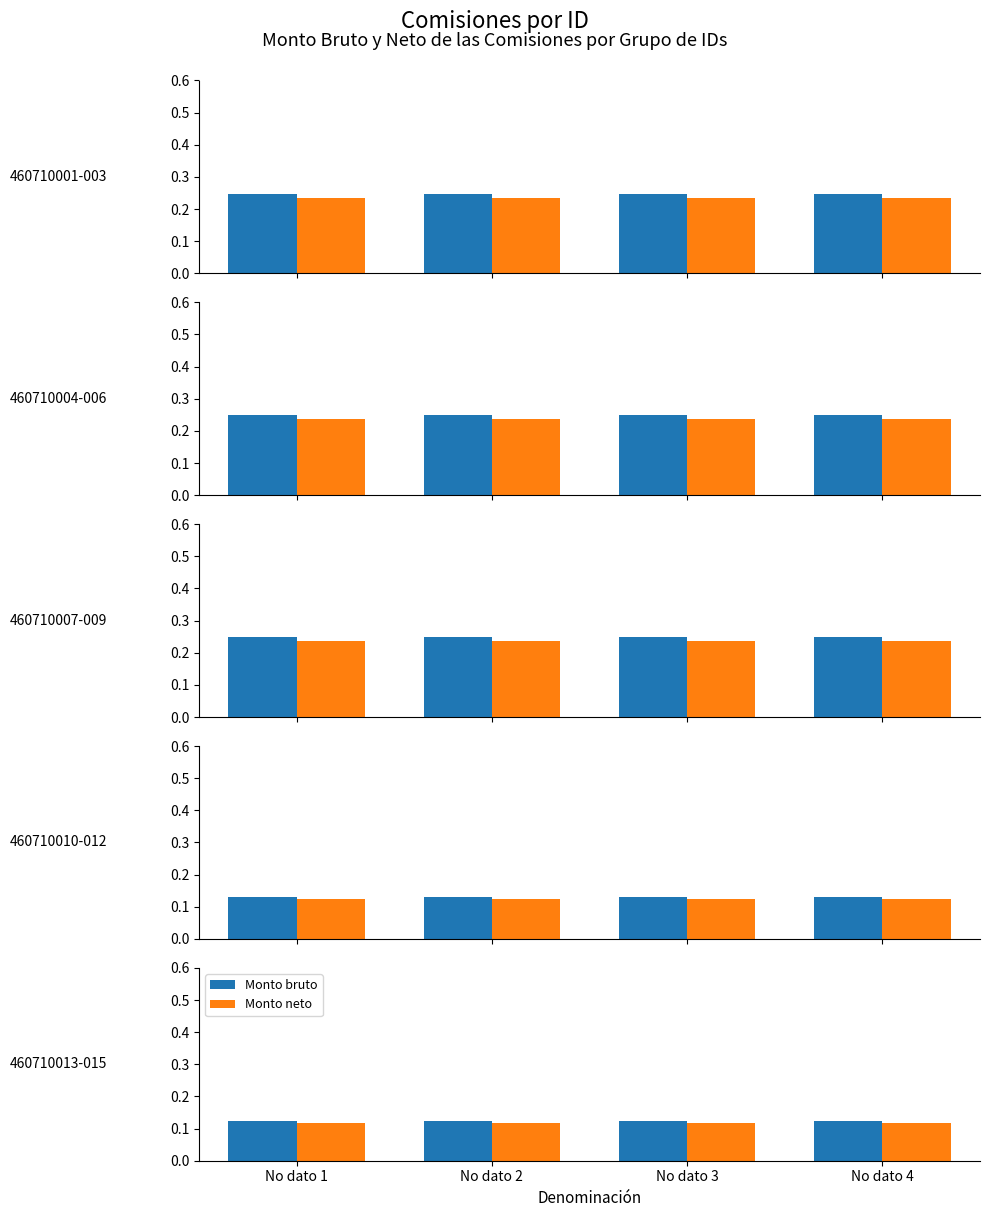

Are the bars grouped side by side (vs. stacked)?

Yes